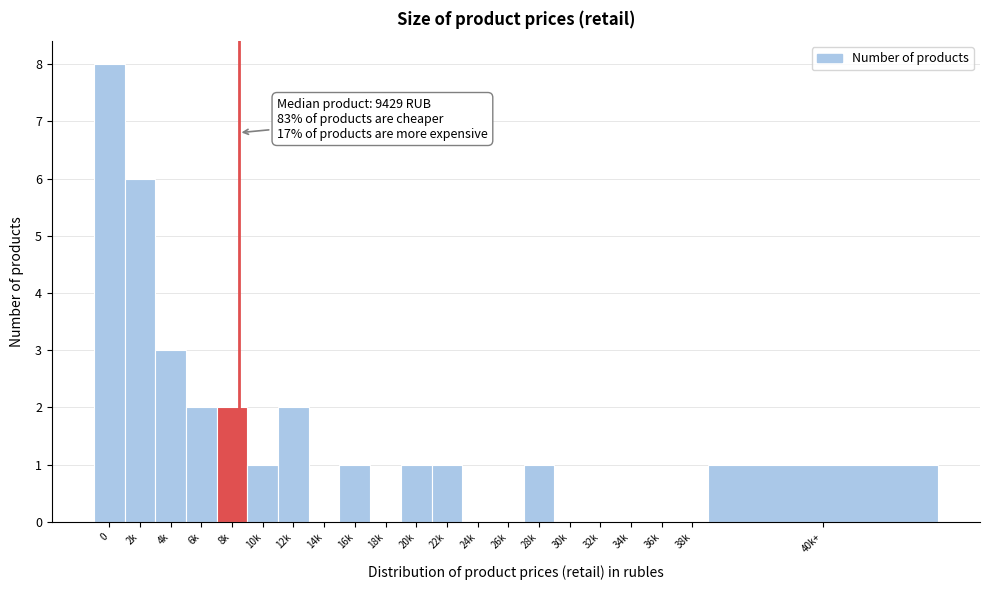

Reading right to left, extract all data points from this chart.

40k+=1	38k=0	36k=0	34k=0	32k=0	30k=0	28k=1	26k=0	24k=0	22k=1	20k=1	18k=0	16k=1	14k=0	12k=2	10k=1	8k=2	6k=2	4k=3	2k=6	0=8